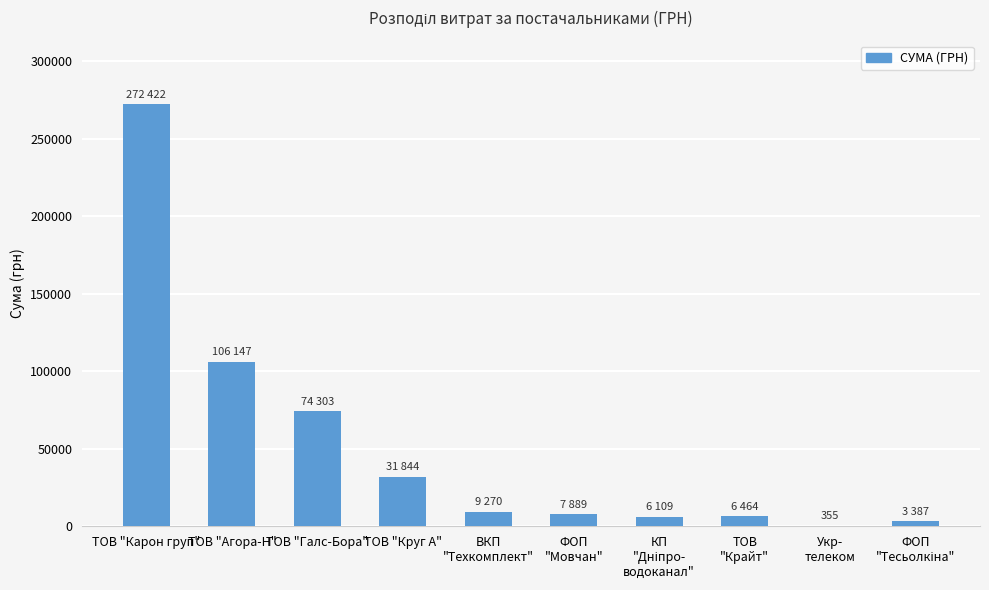

What is the sum of all values?

518191.7